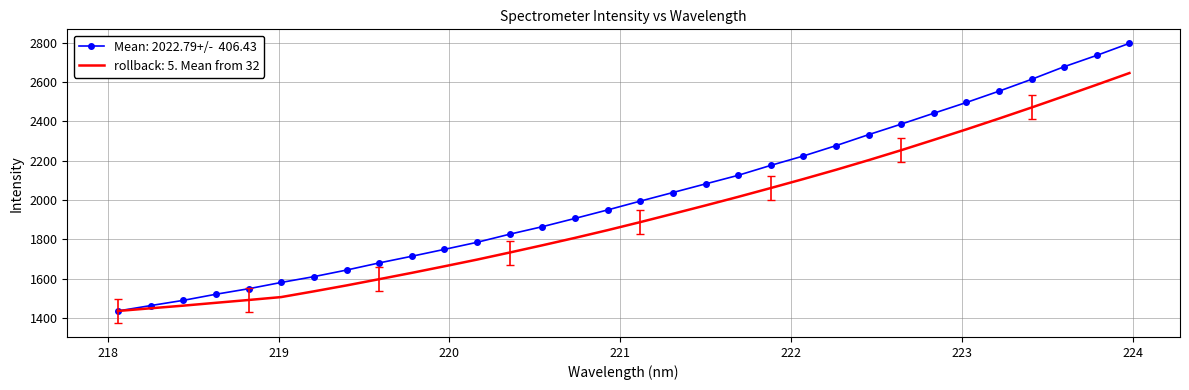

What is the maximum value shown in the chart?

2796.6